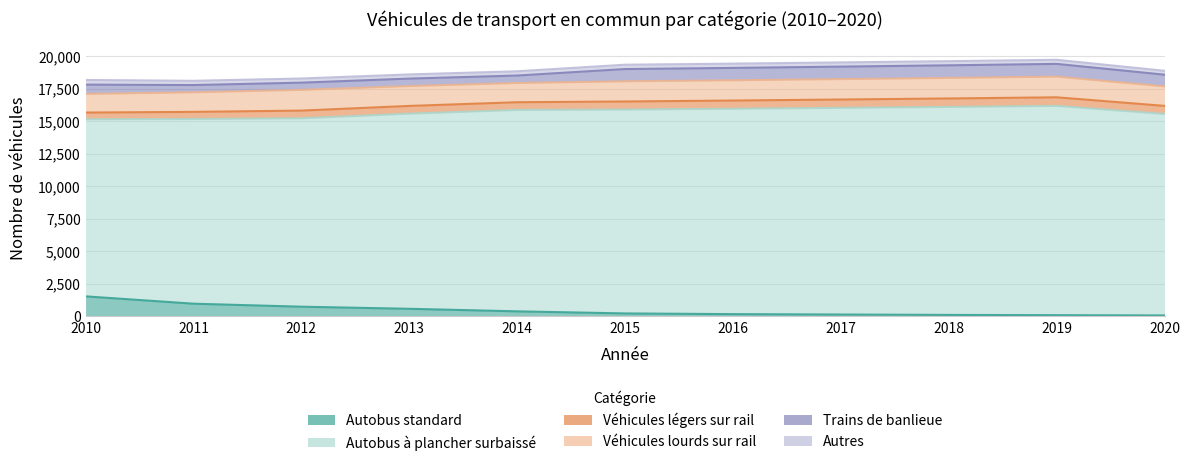

Count the number of categories in the chart.

11